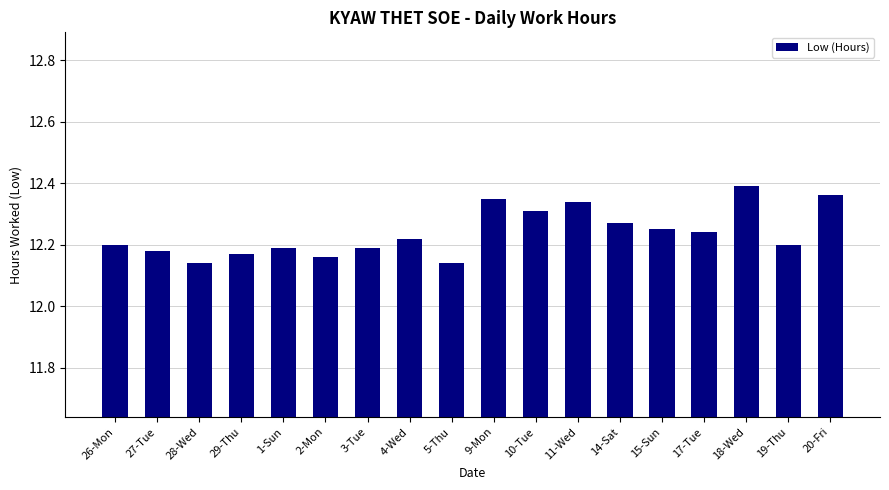

What is the ratio of the value at 17-Tue to the value at 9-Mon?

1.0